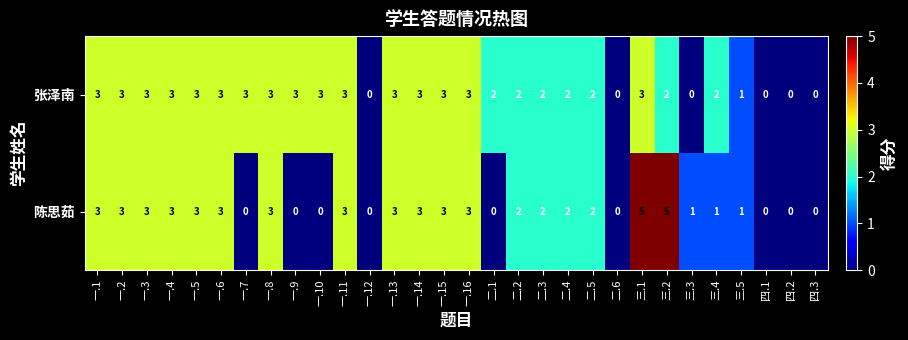

What is the difference between the highest and lowest values at 三.2?

3